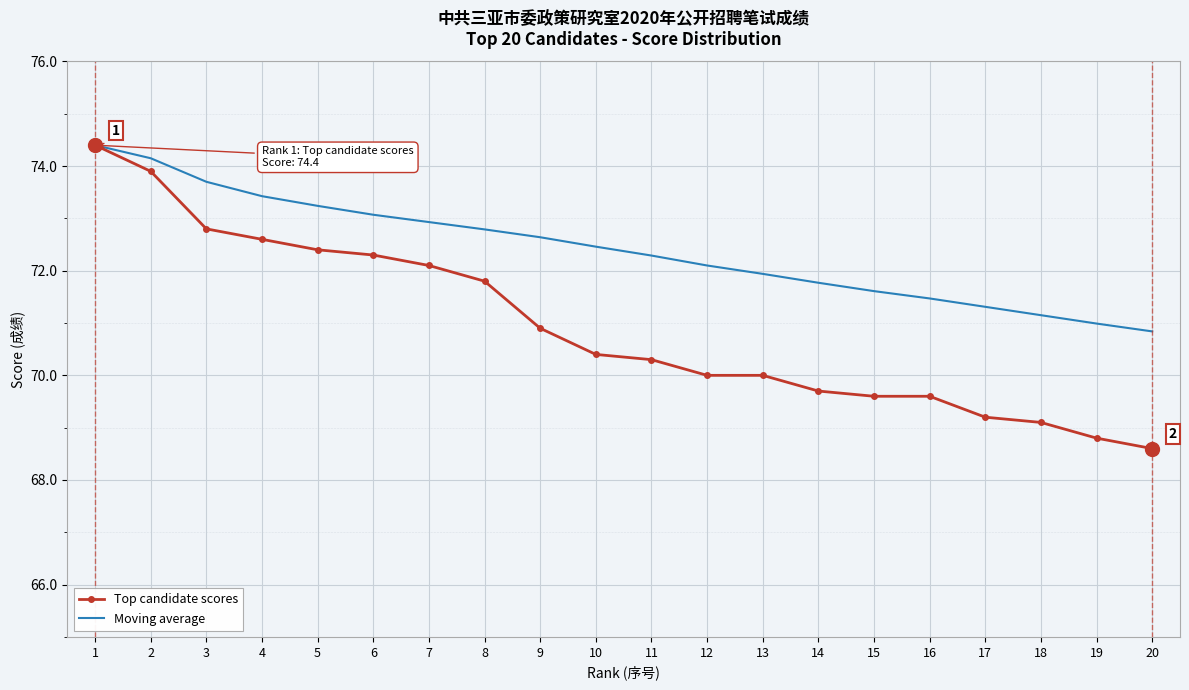

Which series has the largest total across all categories?

Moving average